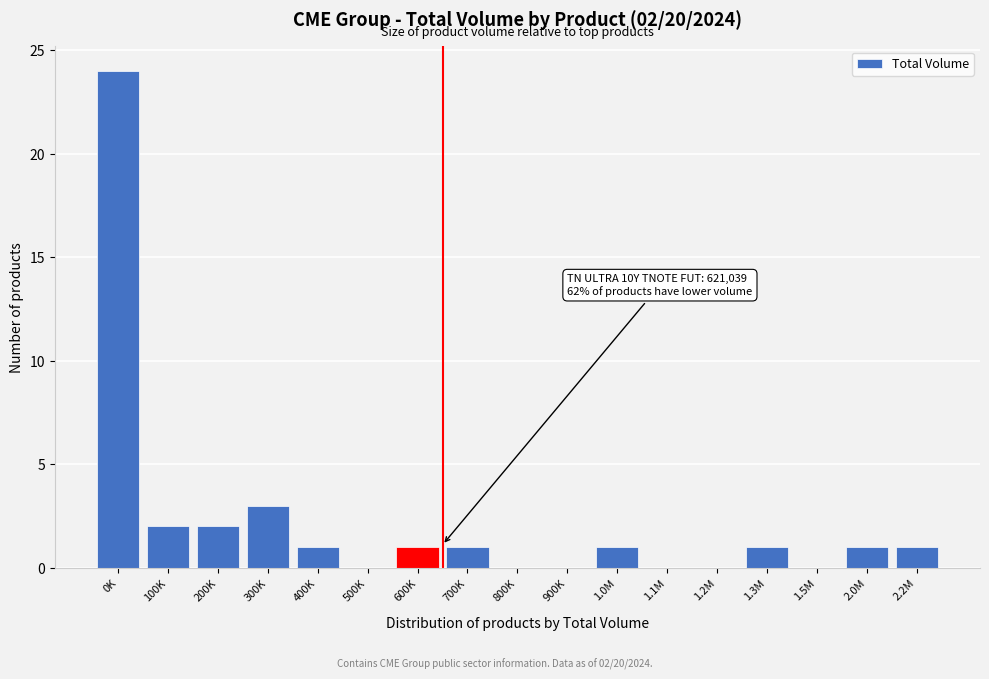

Reading right to left, list all the values displayed in this chart.

2.2M=1	2.0M=1	1.5M=0	1.3M=1	1.2M=0	1.1M=0	1.0M=1	900K=0	800K=0	700K=1	600K=1	500K=0	400K=1	300K=3	200K=2	100K=2	0K=24